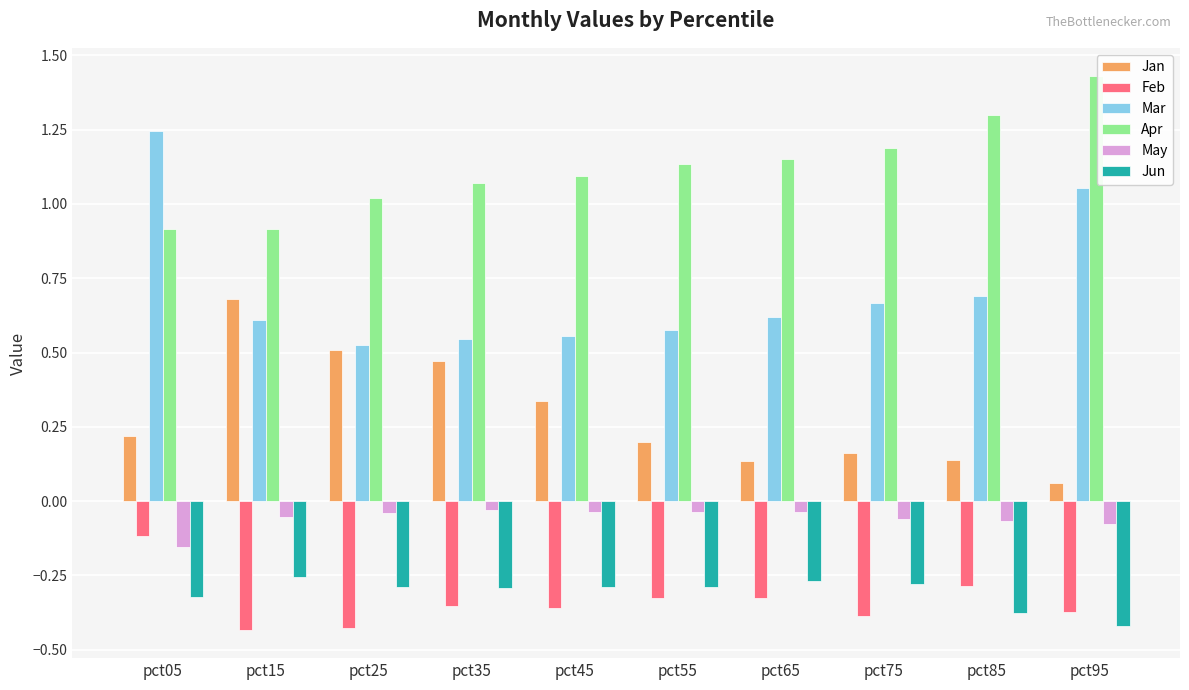

At which category is the sum across all series the highest?

pct05